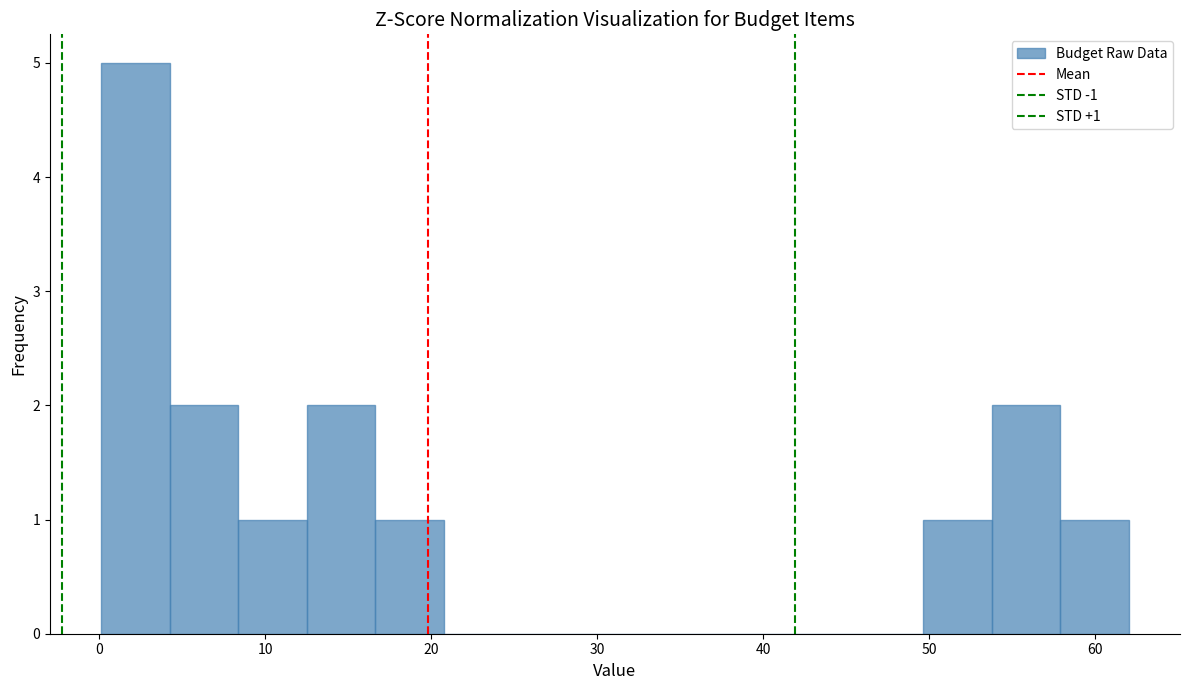

Which range on the x-axis has the tallest bar?

0 to 4